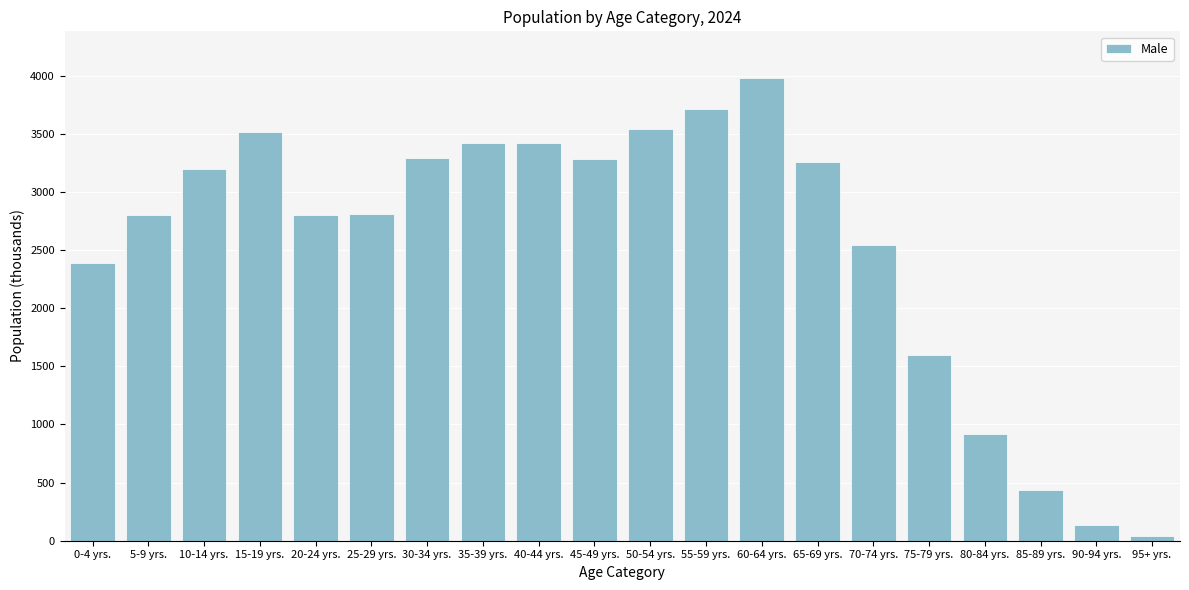

What is the change in value from 40-44 yrs. to 65-69 yrs.?

-167.1